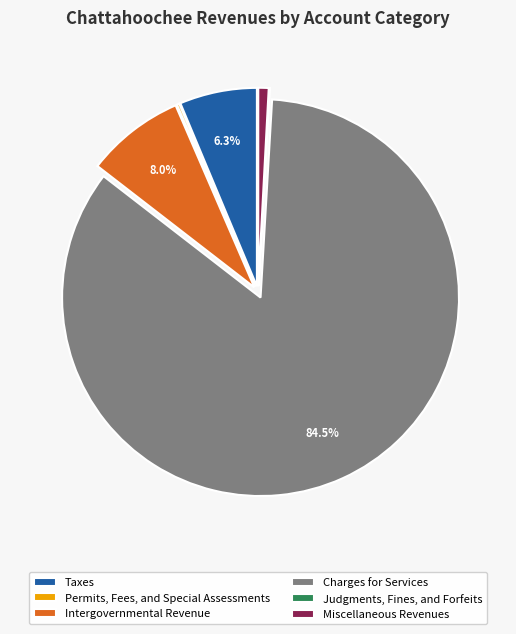

Between Charges for Services and Intergovernmental Revenue, which is larger?

Charges for Services